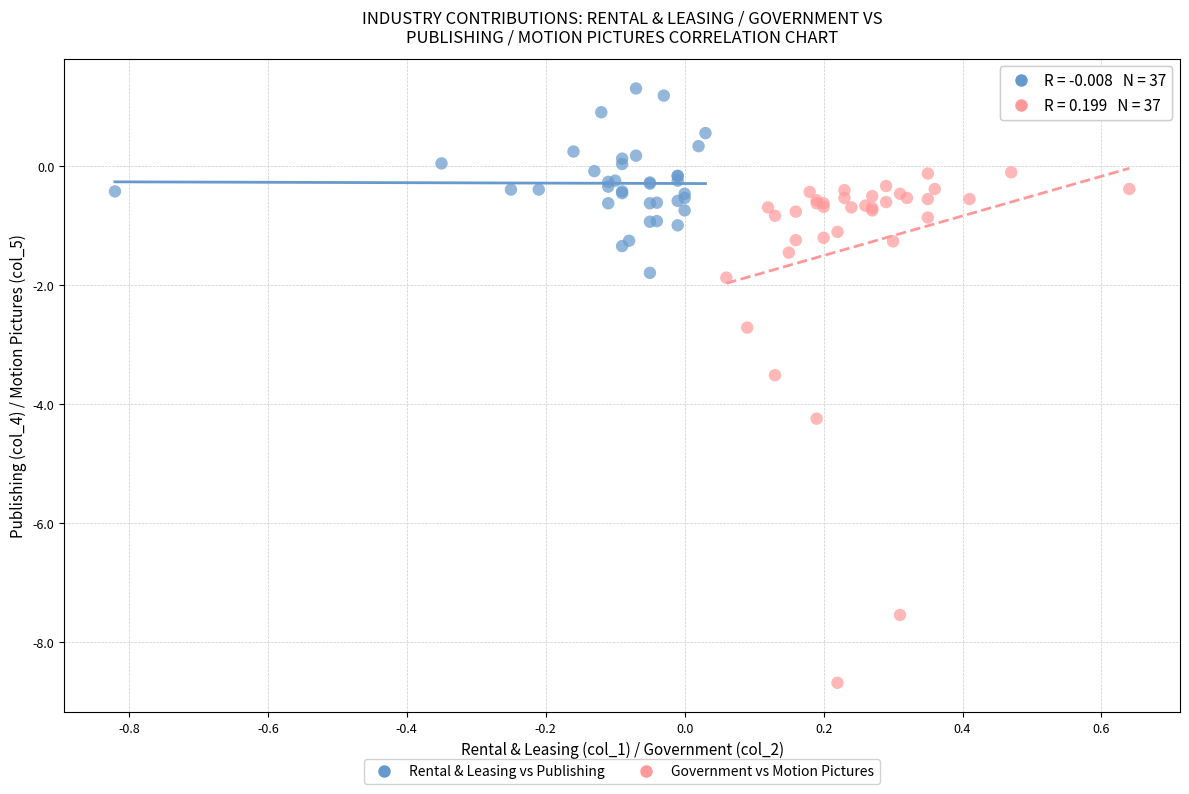

Which series reaches the maximum Y coordinate?

Rental & Leasing vs Publishing